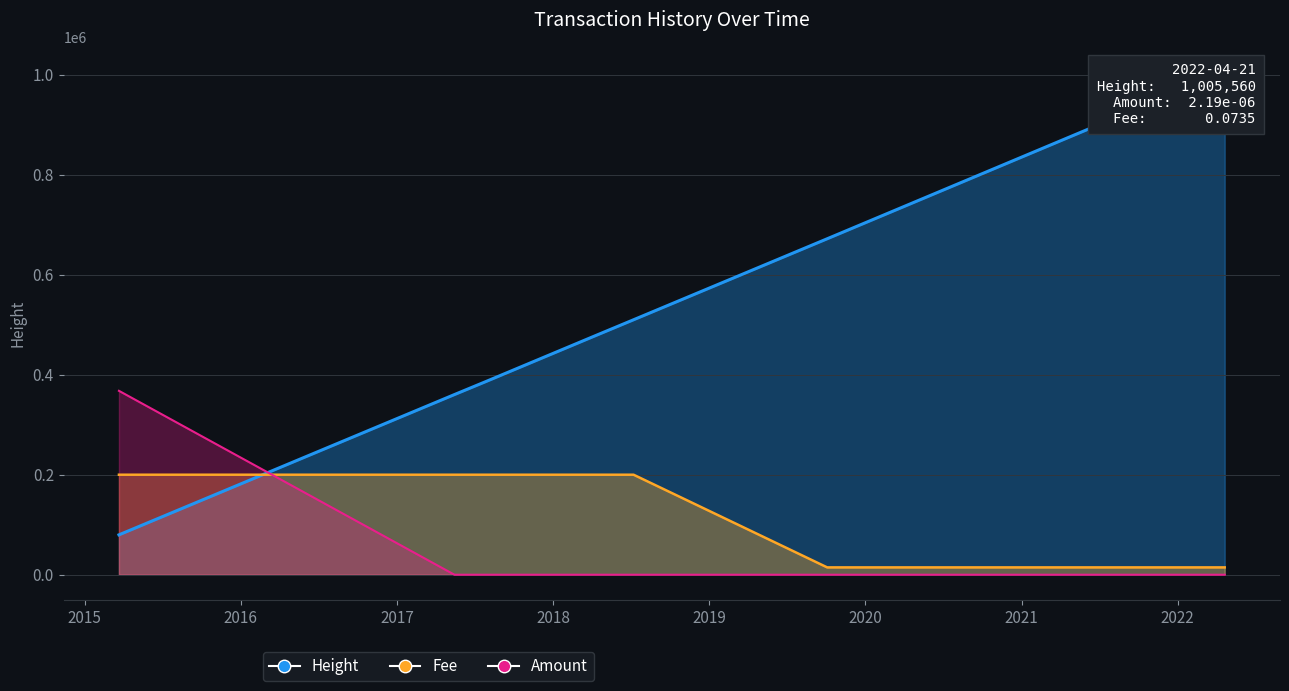

What is the maximum value for Fee?

200000.0